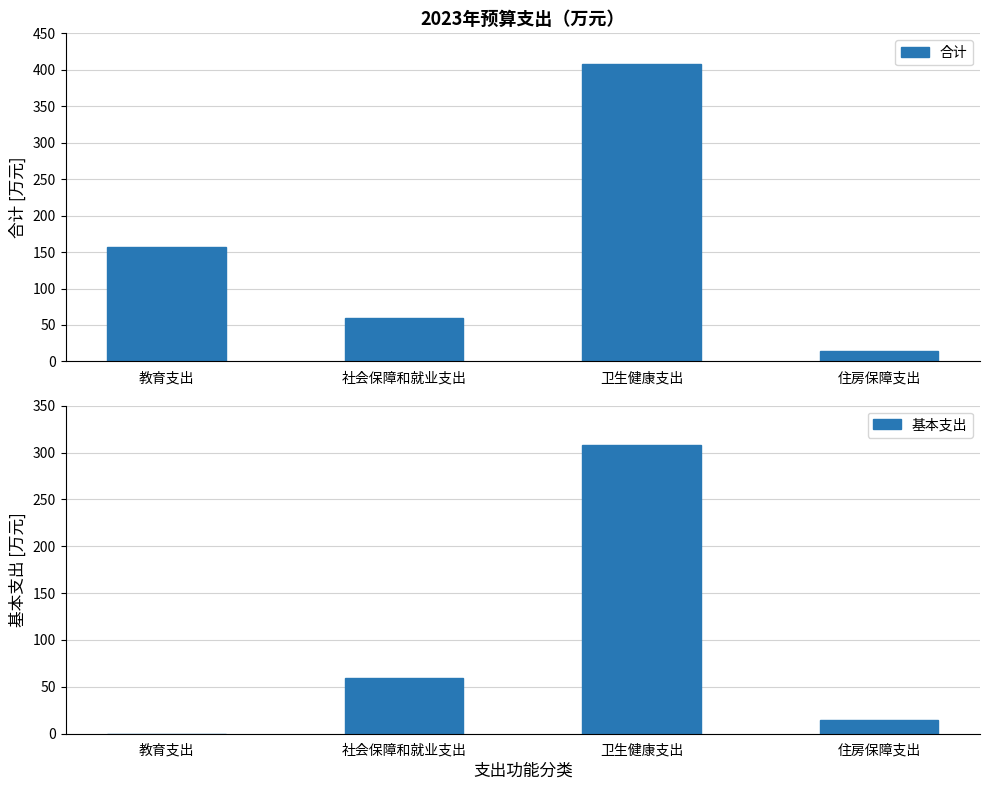

The value of 基本支出 at 社会保障和就业支出 is 81.4. True or false?

False